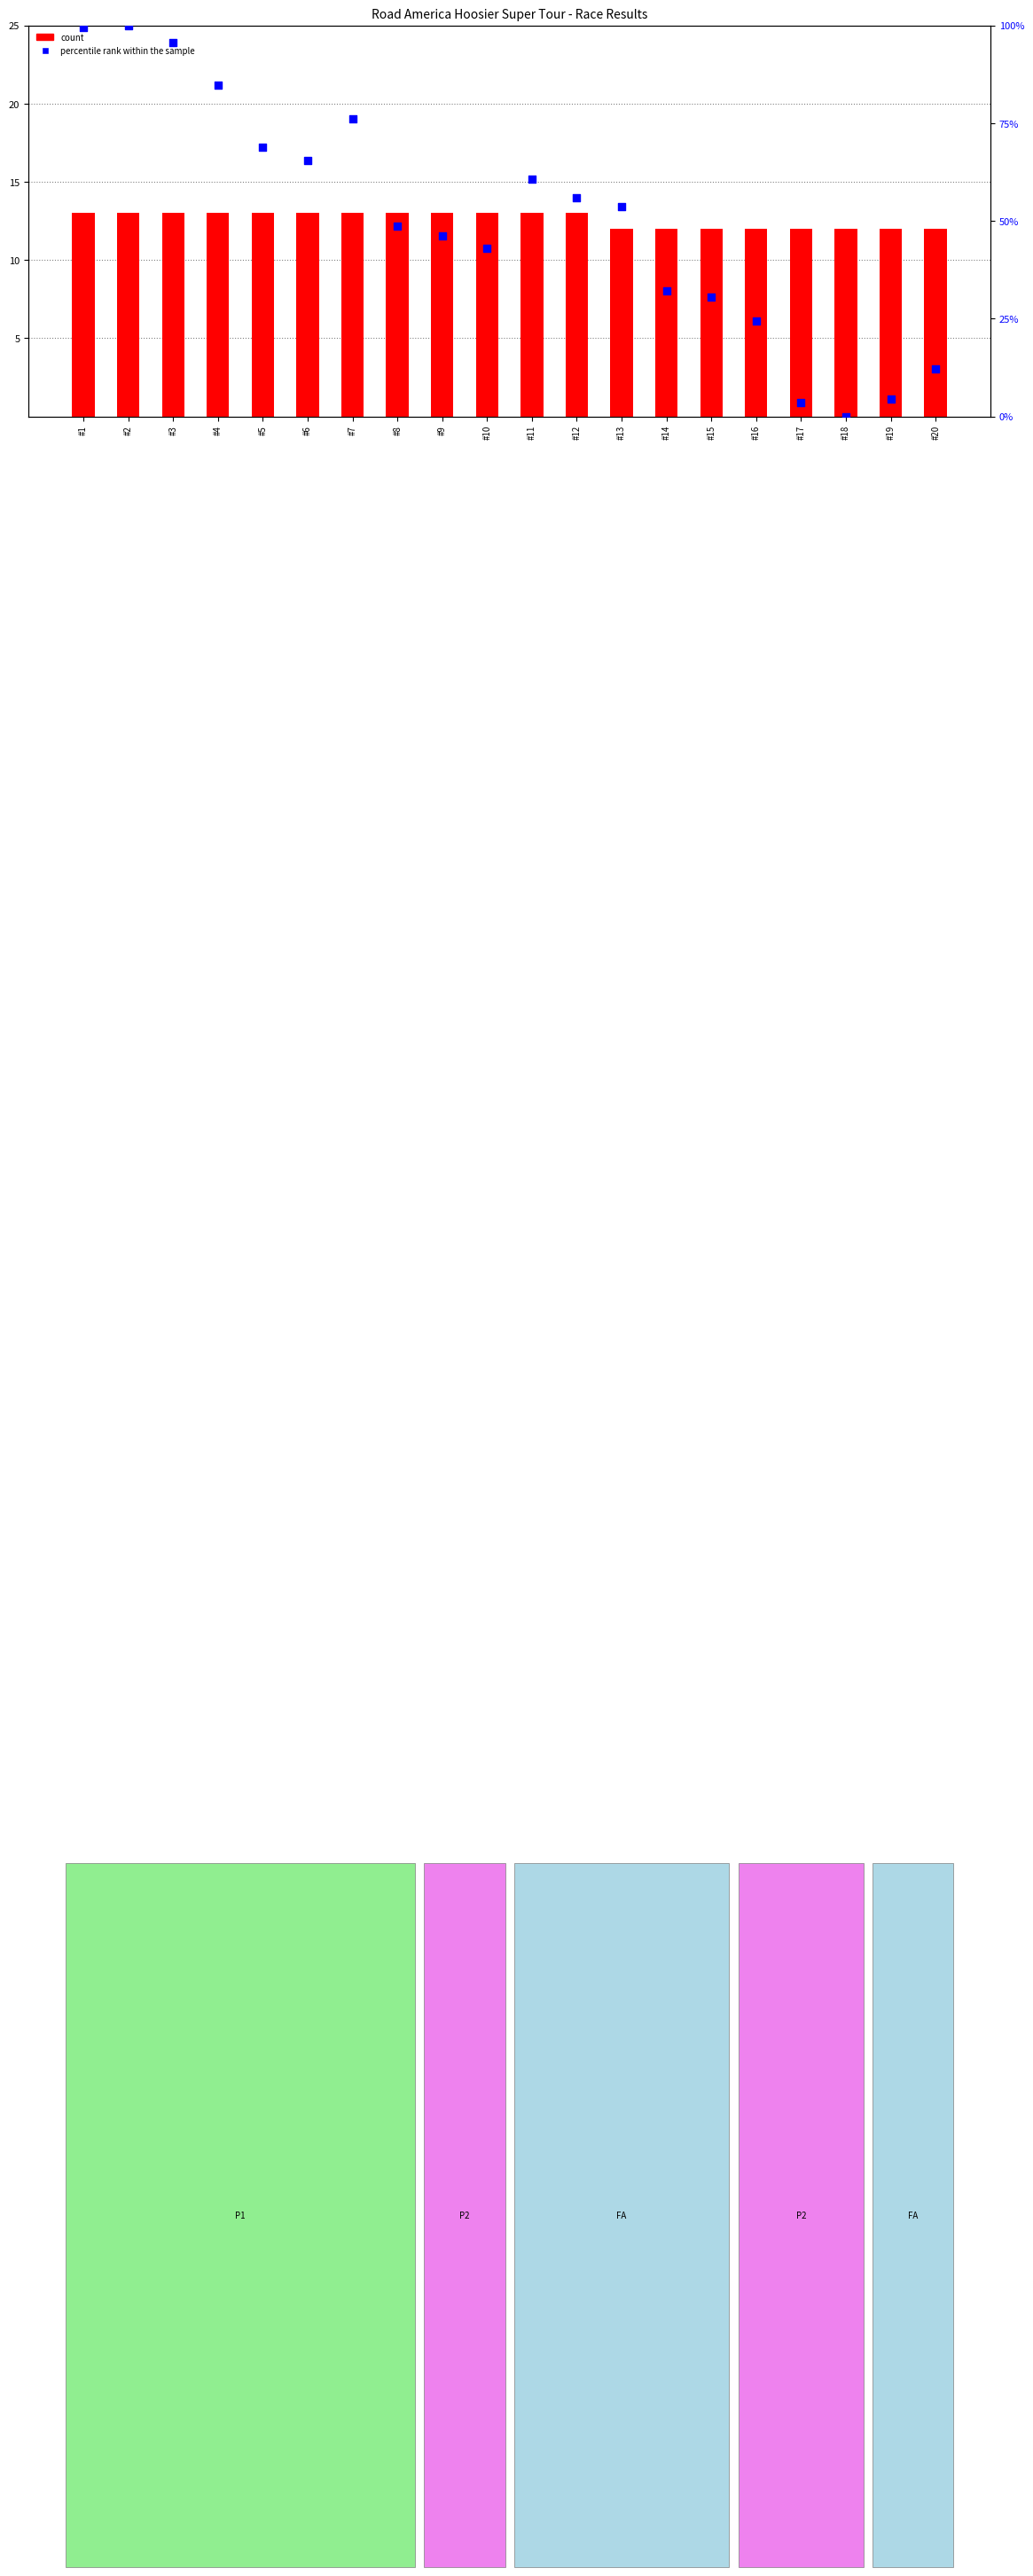

Which series has the largest total across all categories?

percentile rank within the sample